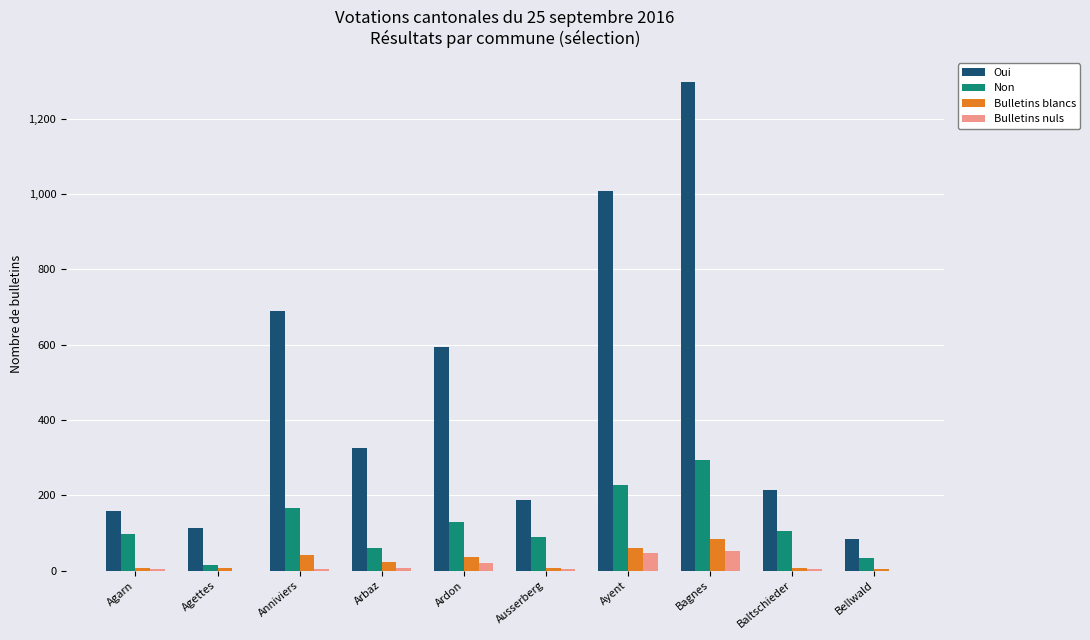

The value of Oui at Arbaz is 326. True or false?

True